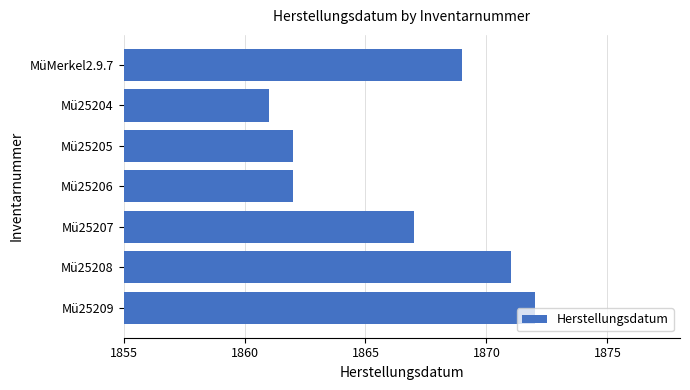

What is the change in value from Mü25207 to Mü25204?

-6